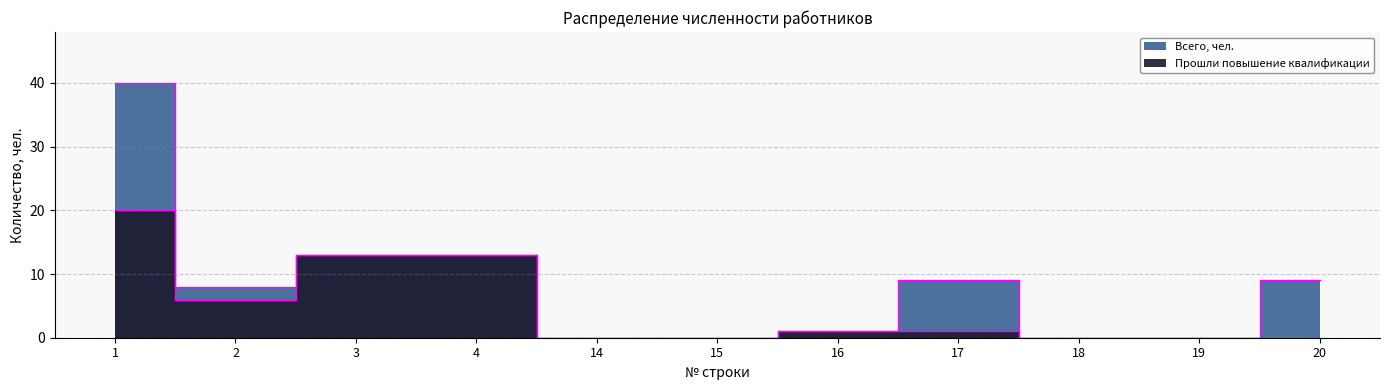

What is the total value across all series at 20?

9